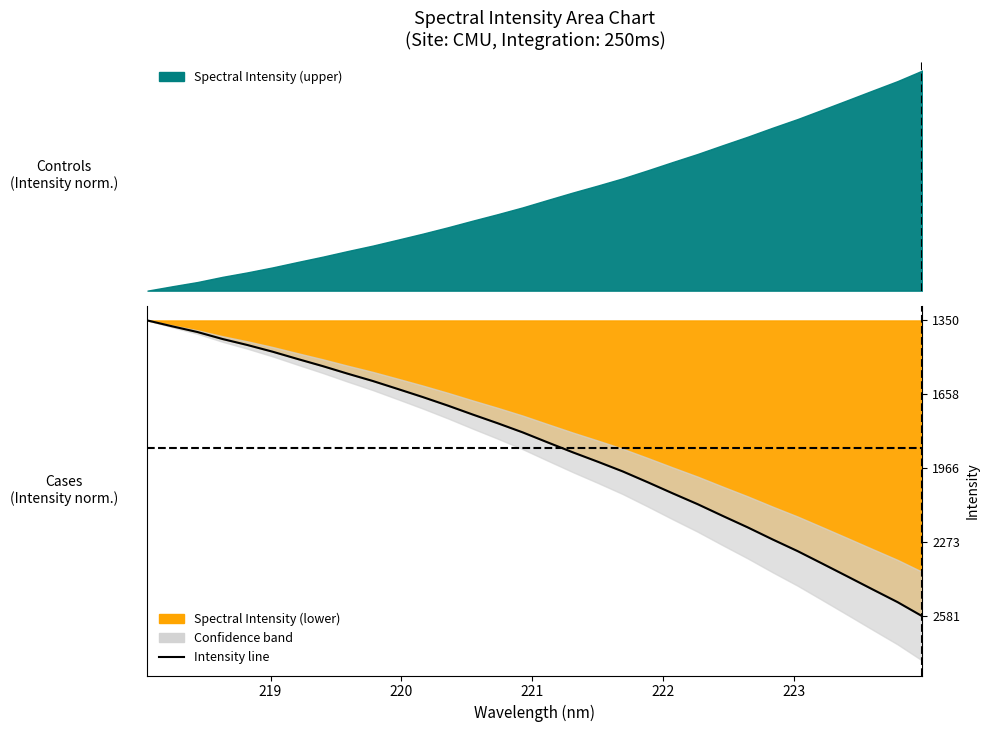

How many lines are shown in the chart?

1